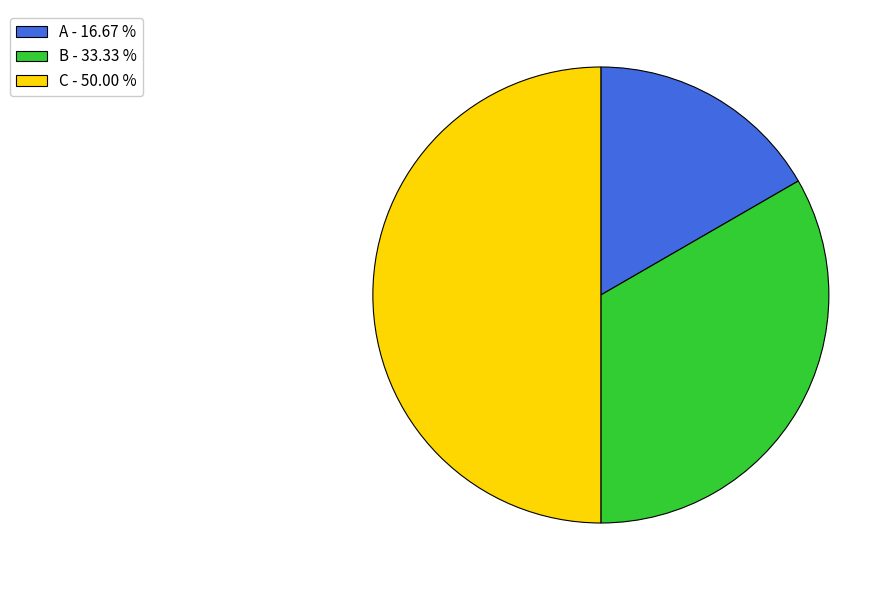

Do C - 50.00 % and A - 16.67 % together represent more than half of the pie?

Yes